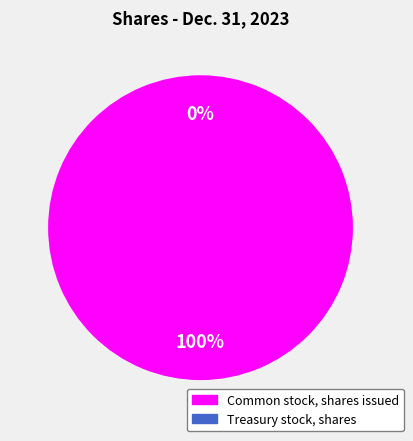

Rank the categories by value from highest to lowest.

Common stock, shares issued, Treasury stock, shares